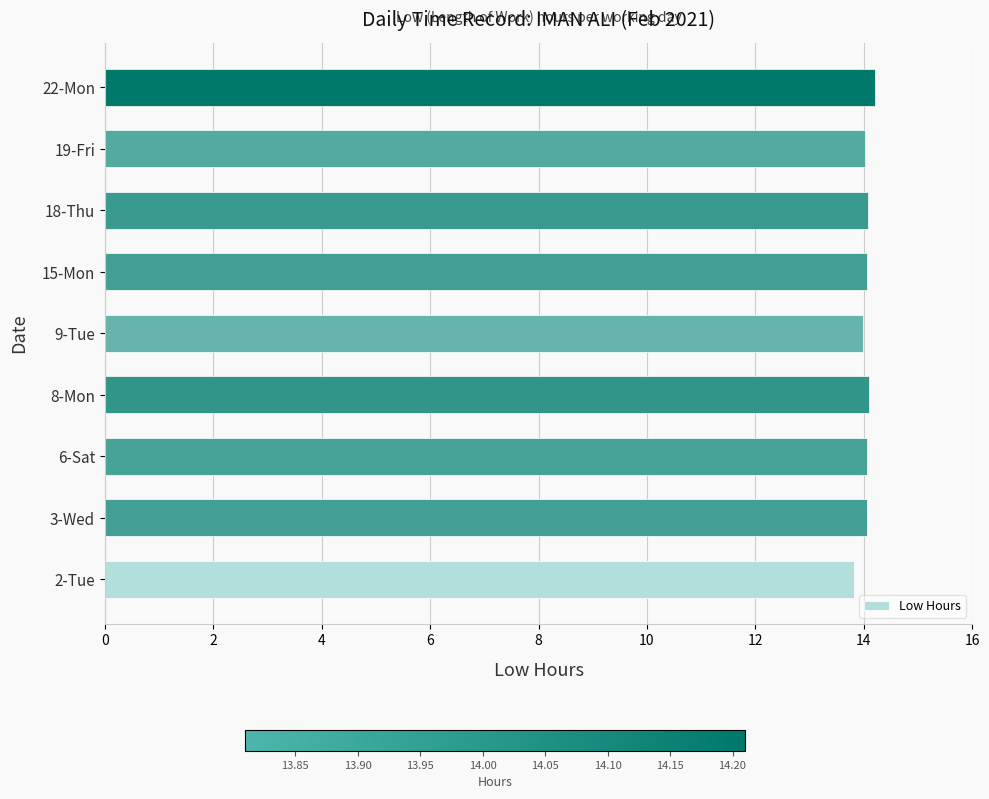

What is the maximum value shown in the chart?

14.2